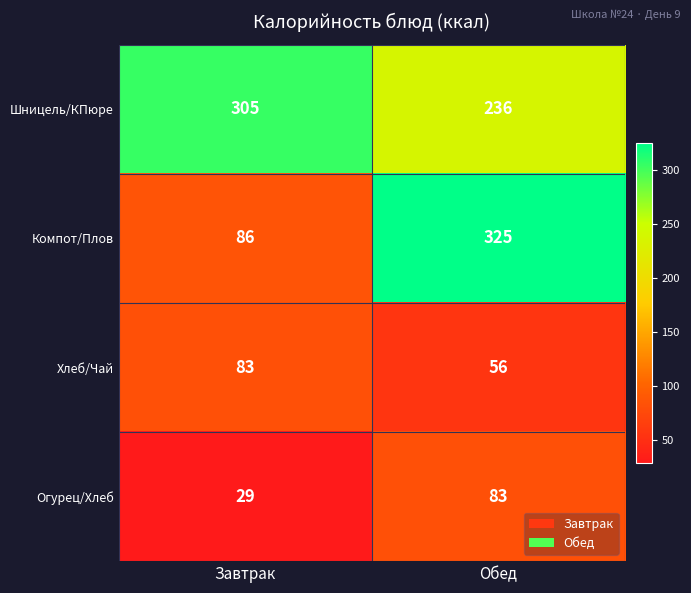

Which series has the widest spread of values?

Компот/Плов